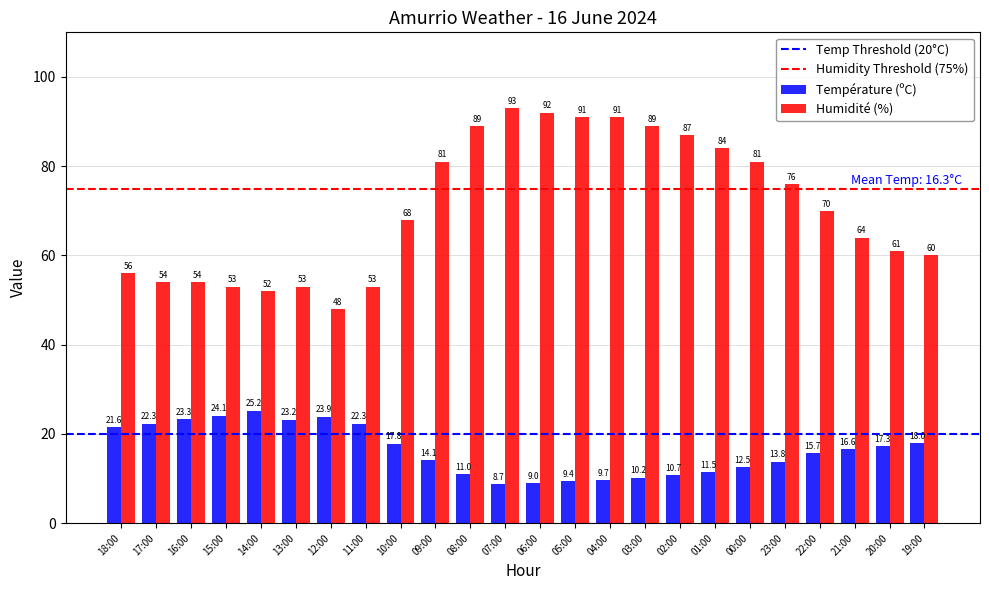

The Humidité (%) series shows 48.0 at 12:00. True or false?

True